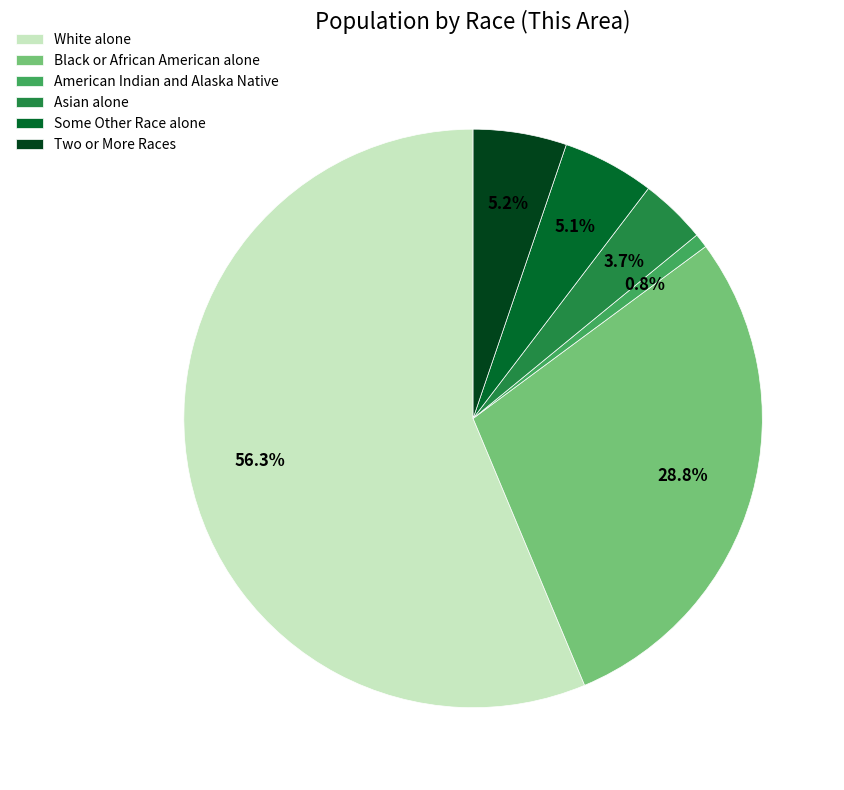

To the nearest percent, what is the difference between the largest and smallest slice percentages?

56%